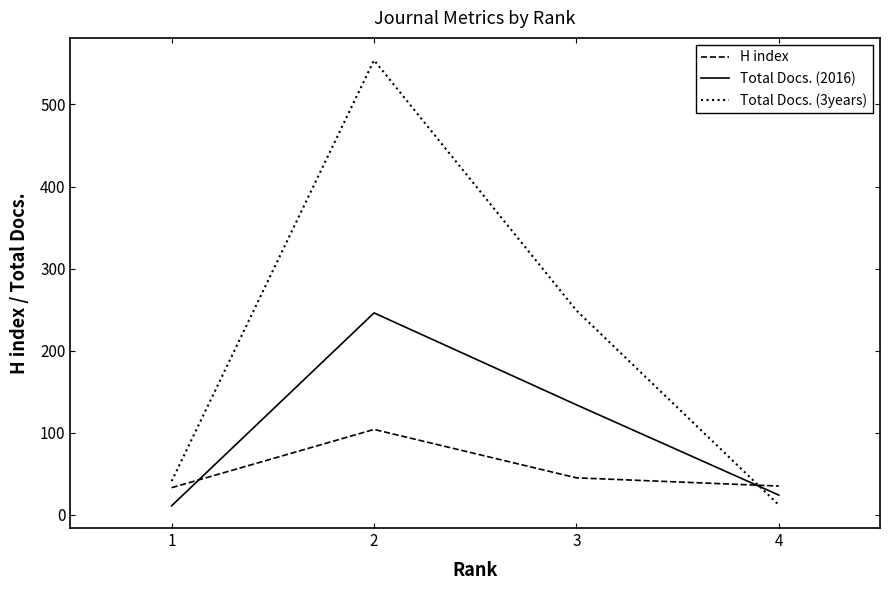

Which category has the highest value in the H index series?

2